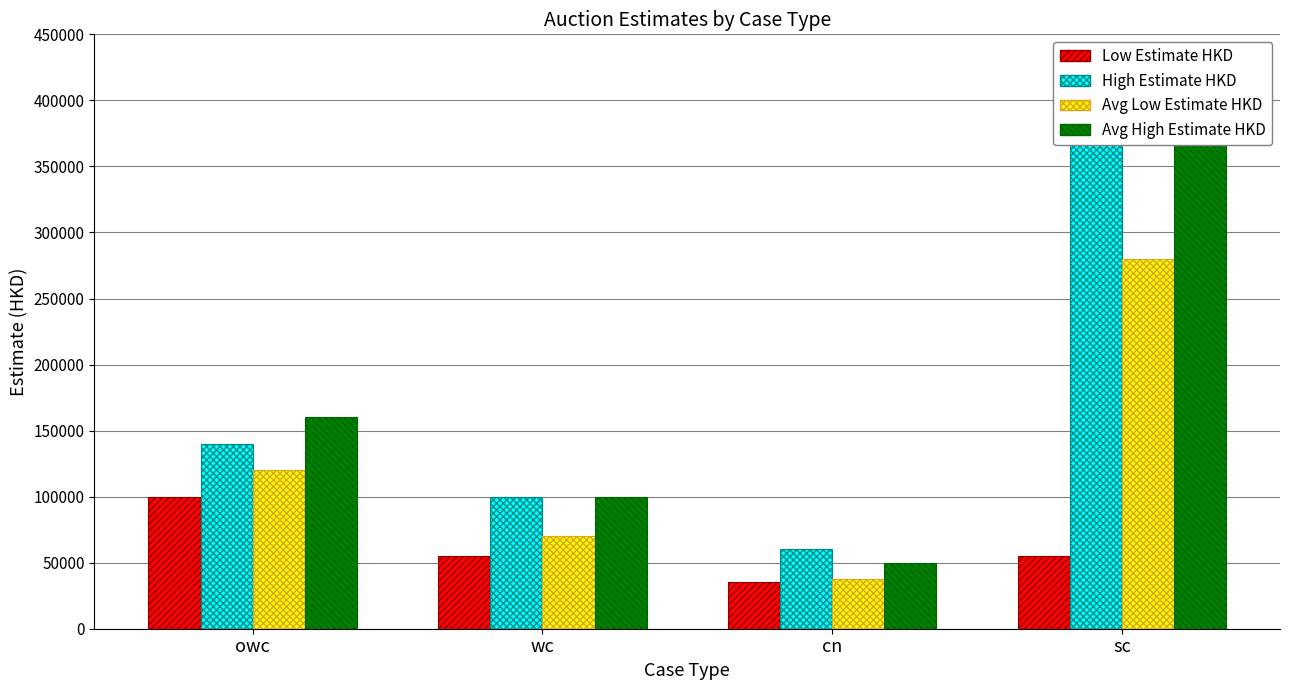

What is the difference between the highest and lowest values at wc?

45000